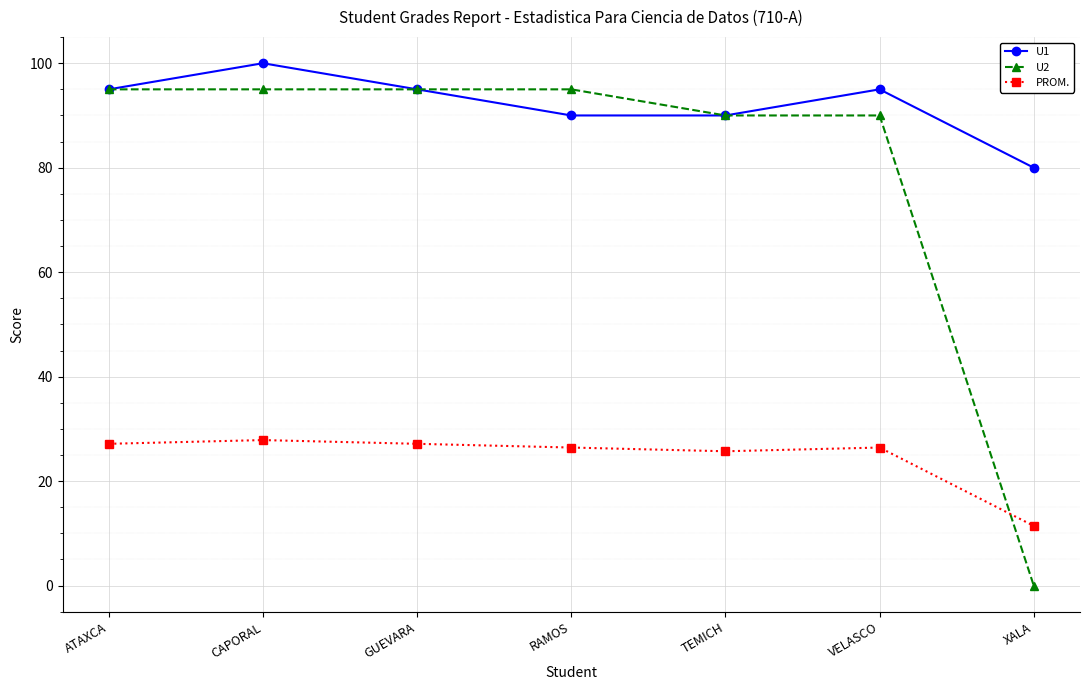

Between GUEVARA and VELASCO, which series saw the biggest shift?

U2